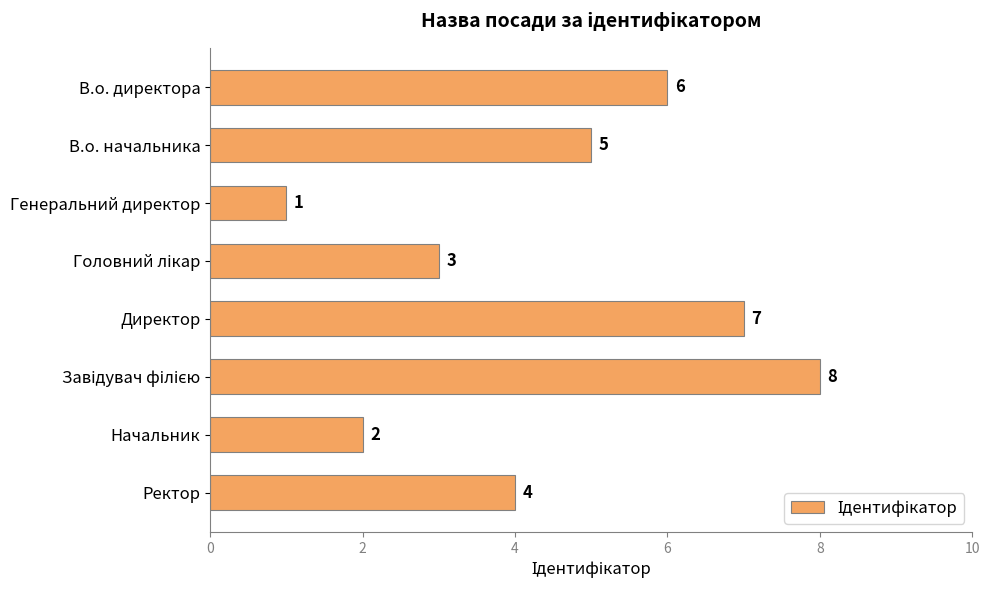

How many values are between 3 and 7?

5